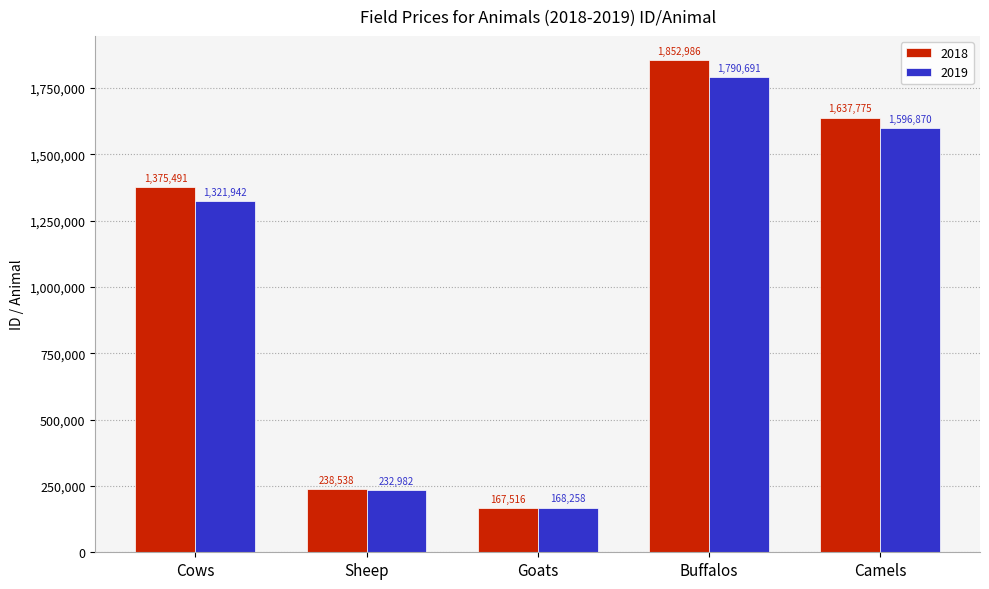

What is the minimum value shown in the chart?

167516